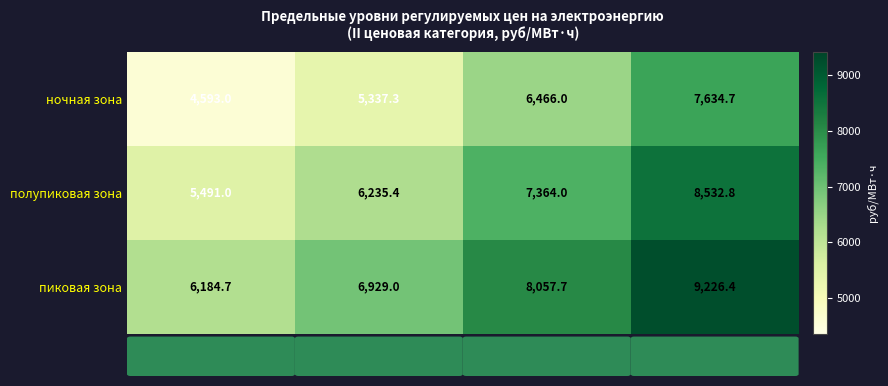

Where is пиковая зона nearest to the value 7705?

СН II